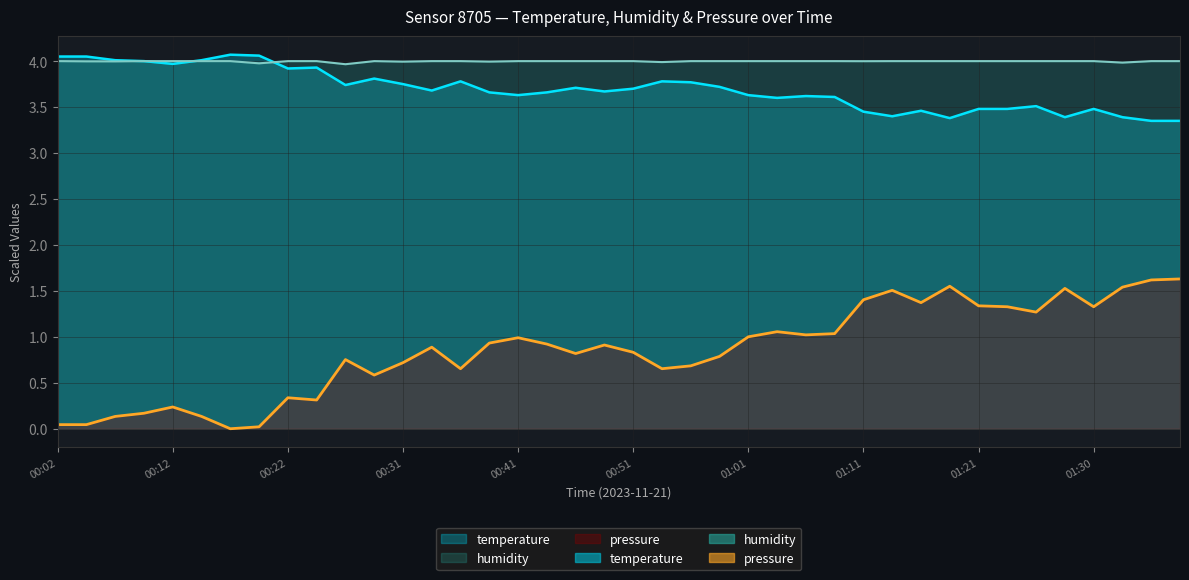

Which category has the lowest value across all series?

00:17